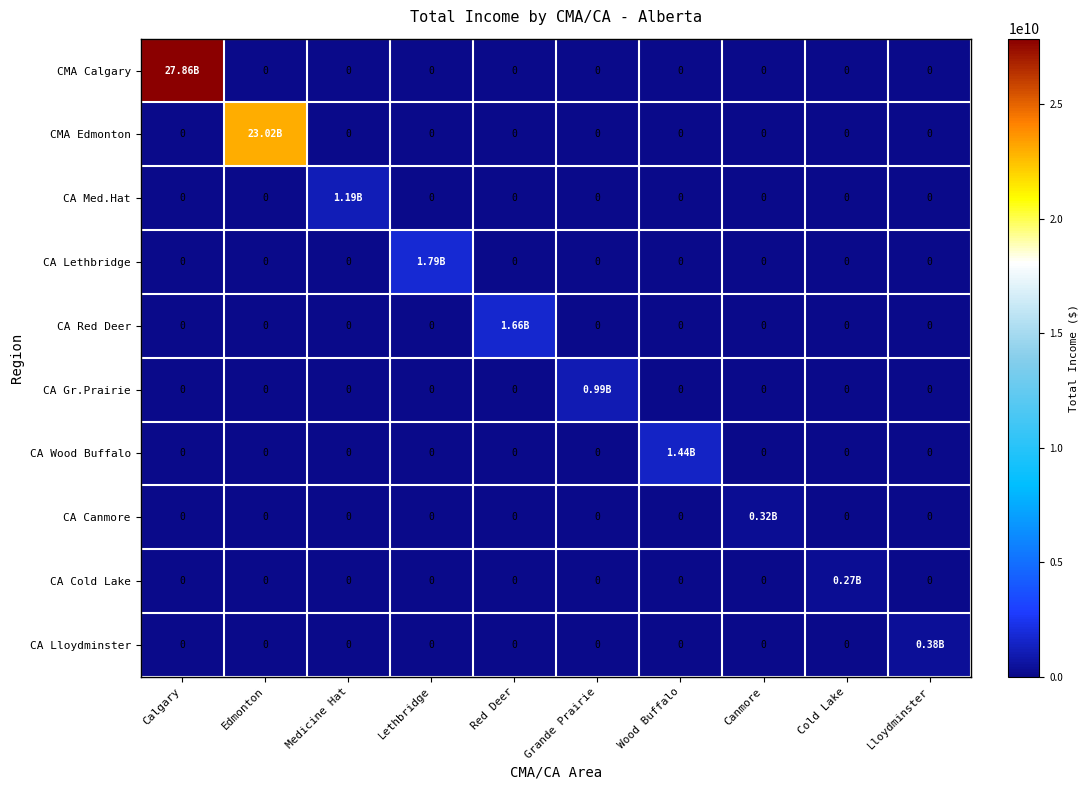

Which series has the largest range (max minus min)?

CMA Calgary